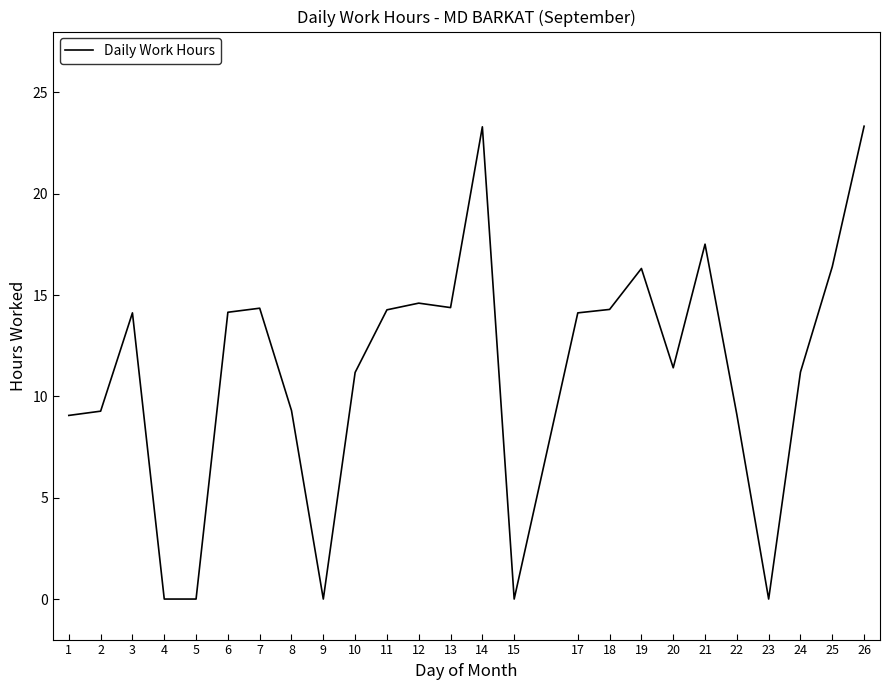

The chart shows a value of 29.6 at 21. True or false?

False